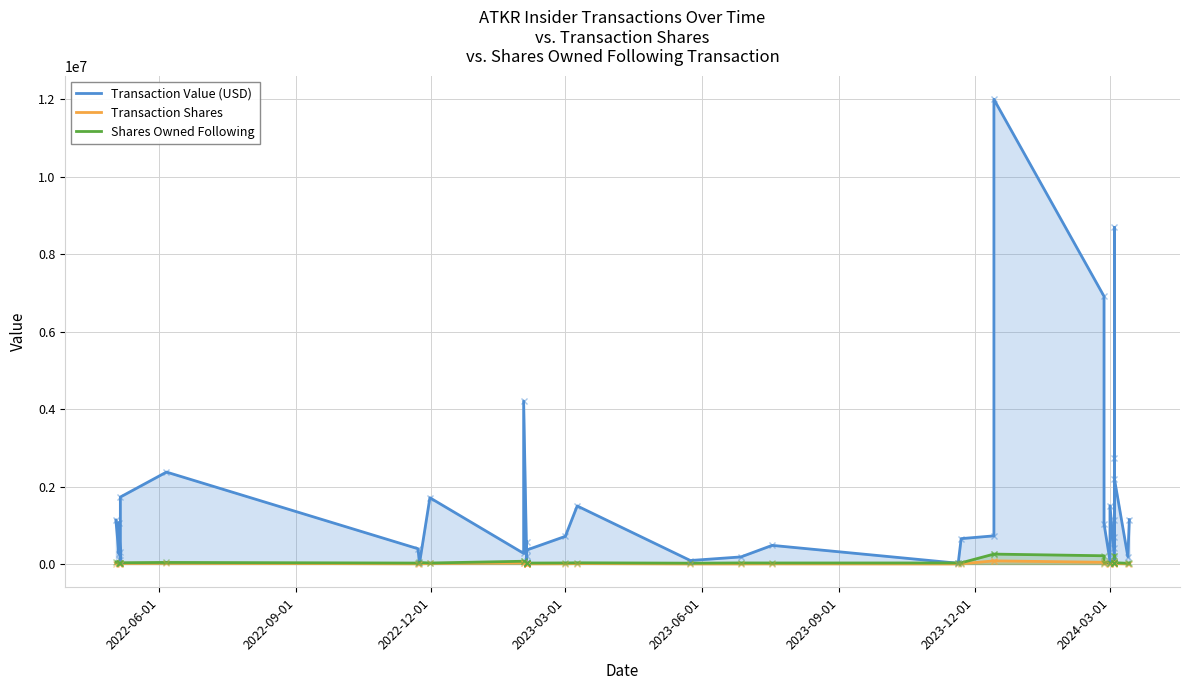

The value of Transaction Value (USD) at 10 is 187007. True or false?

False